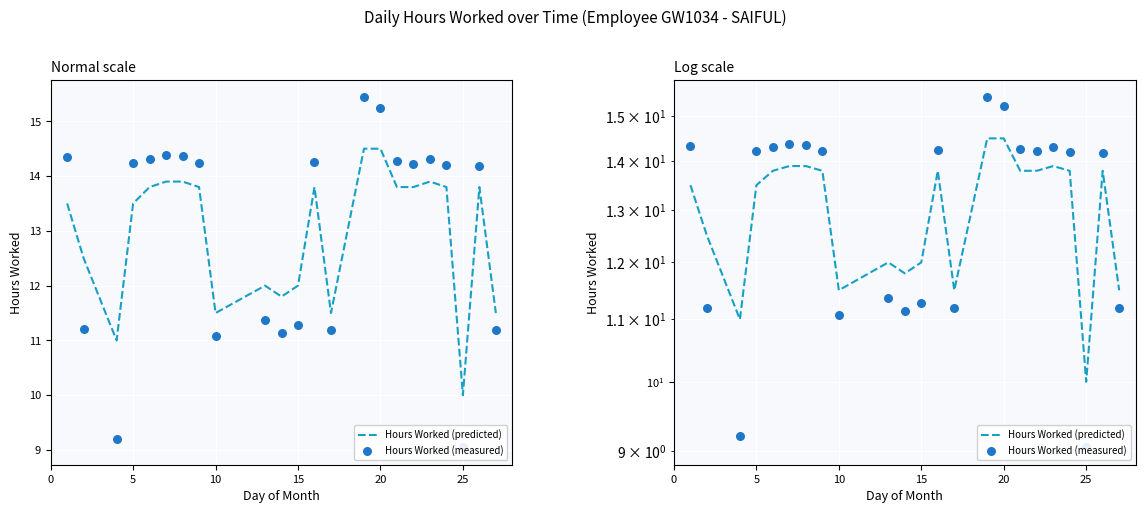

Which series contains the highest Y value?

Hours Worked (measured)